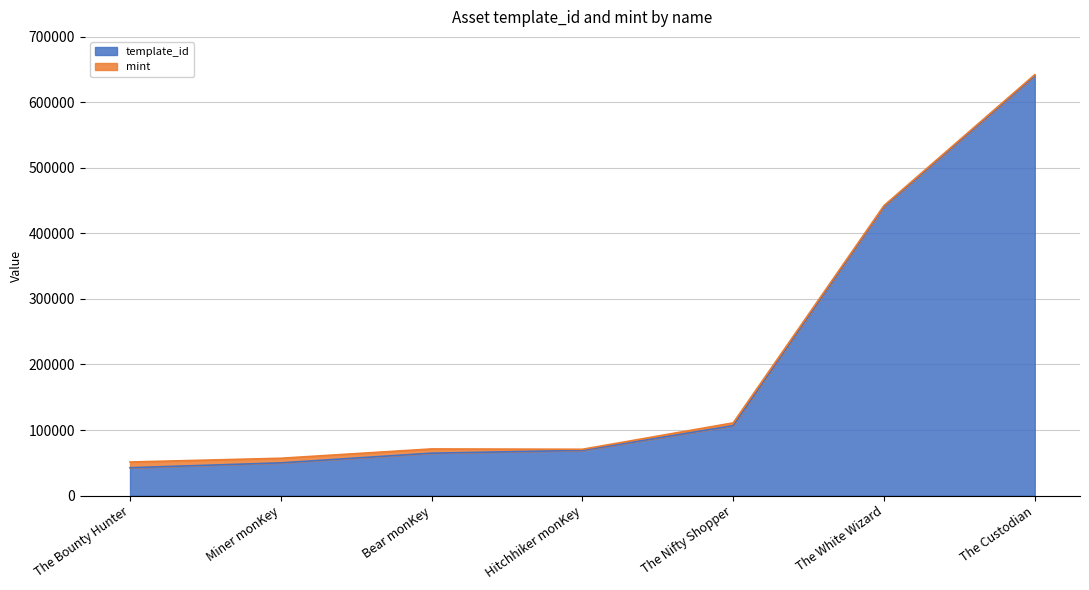

Does the chart have visible grid lines?

Yes